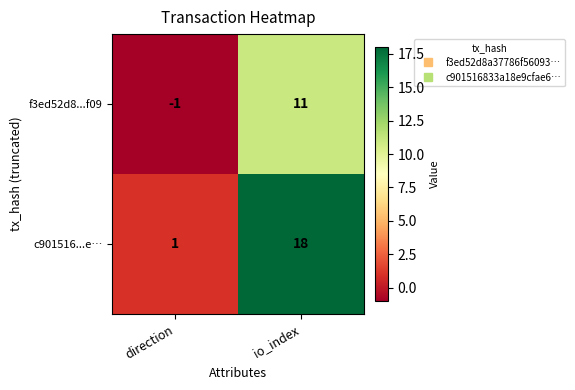

Which series has the largest total across all categories?

c901516...e…